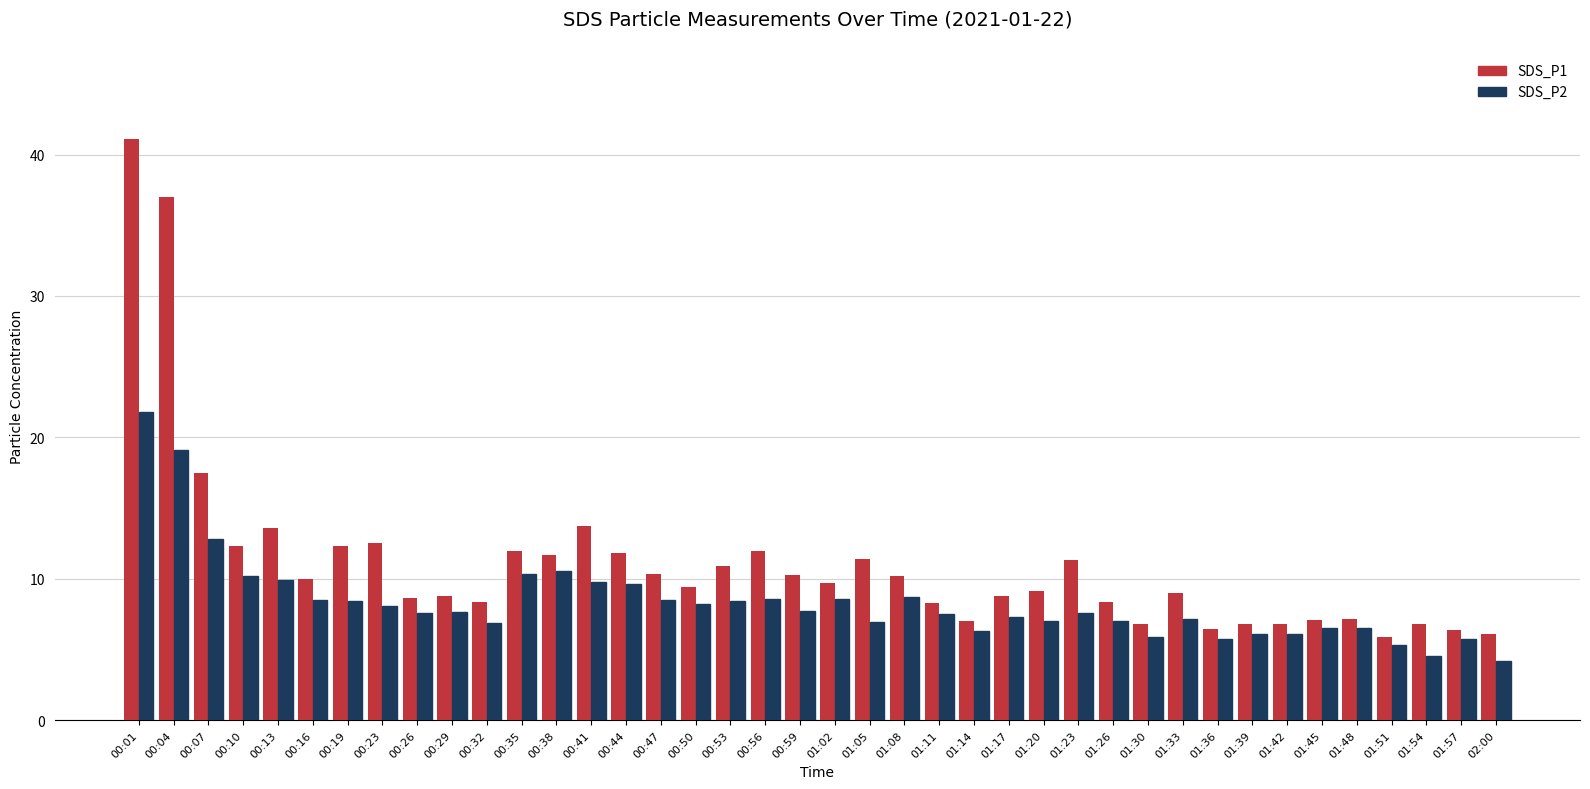

At how many categories does at least one series exceed 26?

2